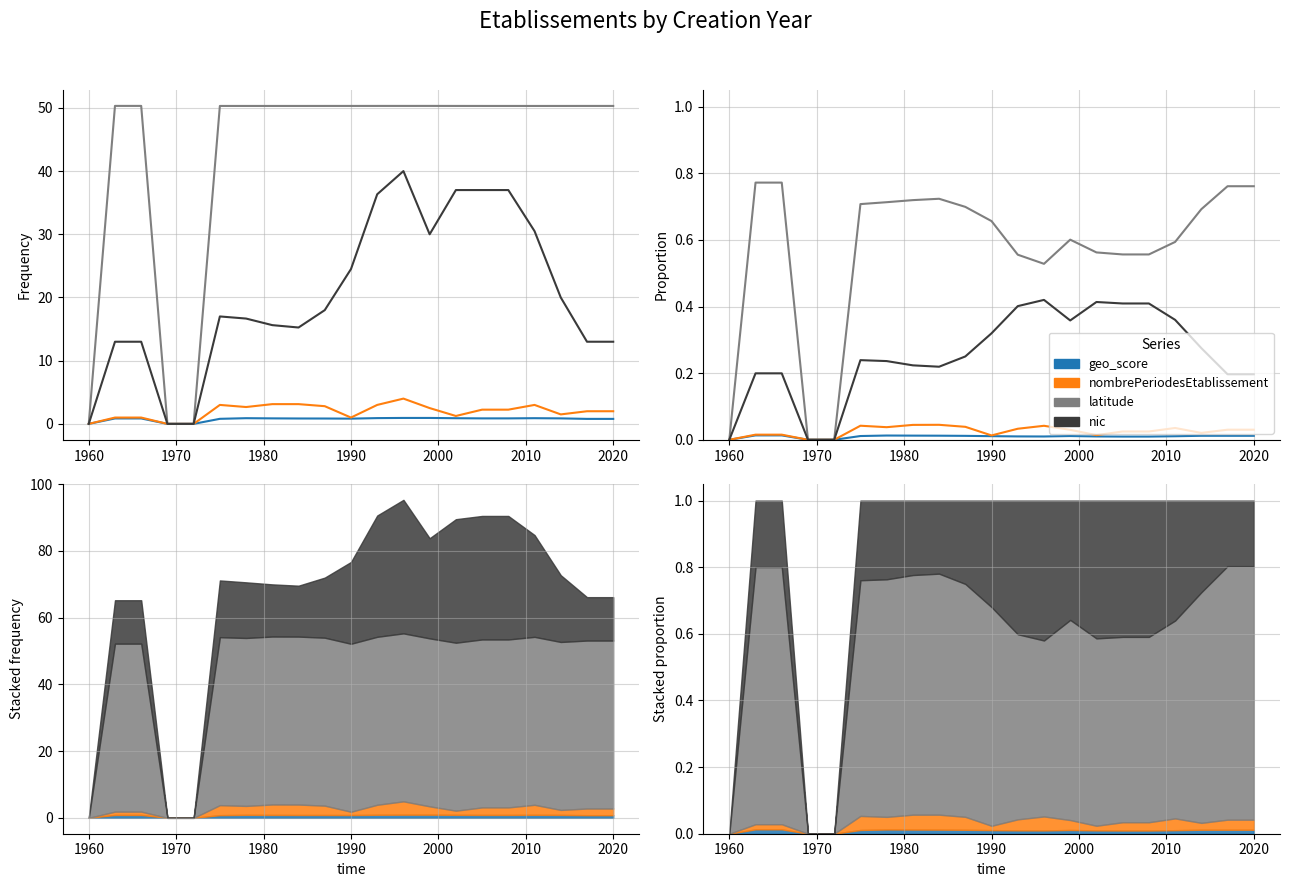

How many interior local valleys does the nic series have?

2